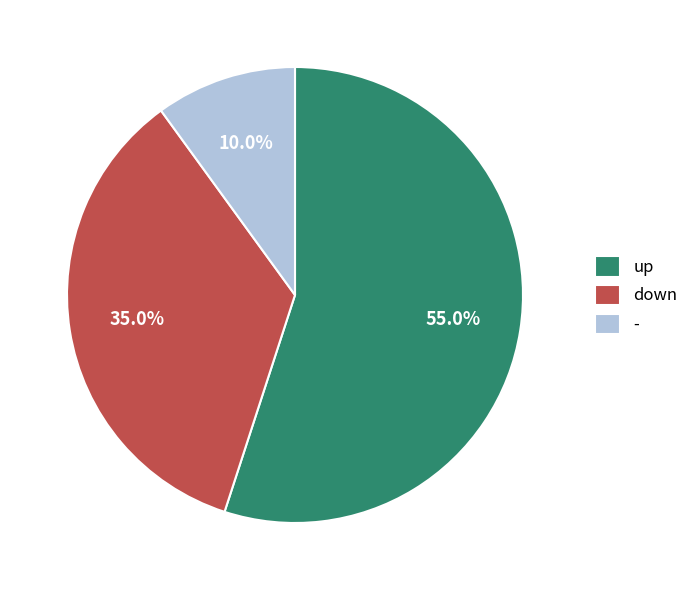

What percentage do - and down together represent?

45.0%